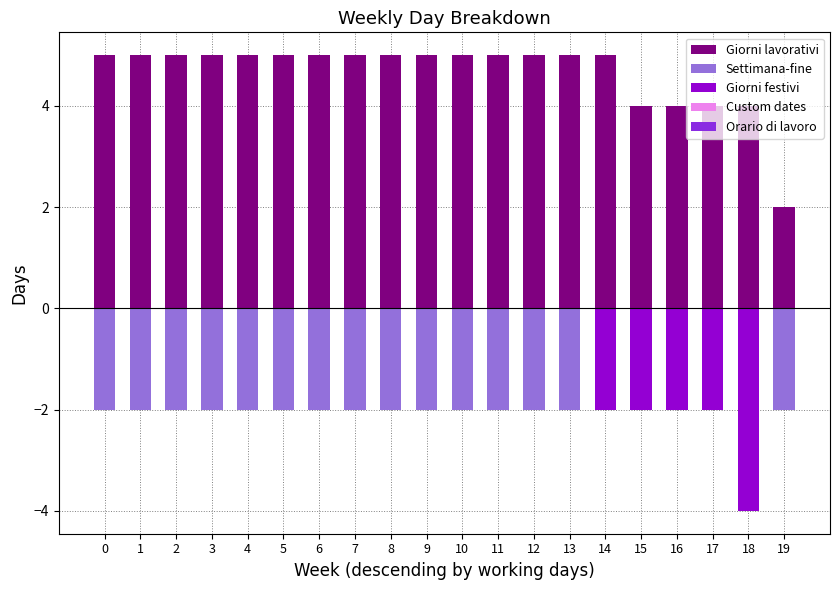

Which series has the largest range (max minus min)?

Giorni festivi